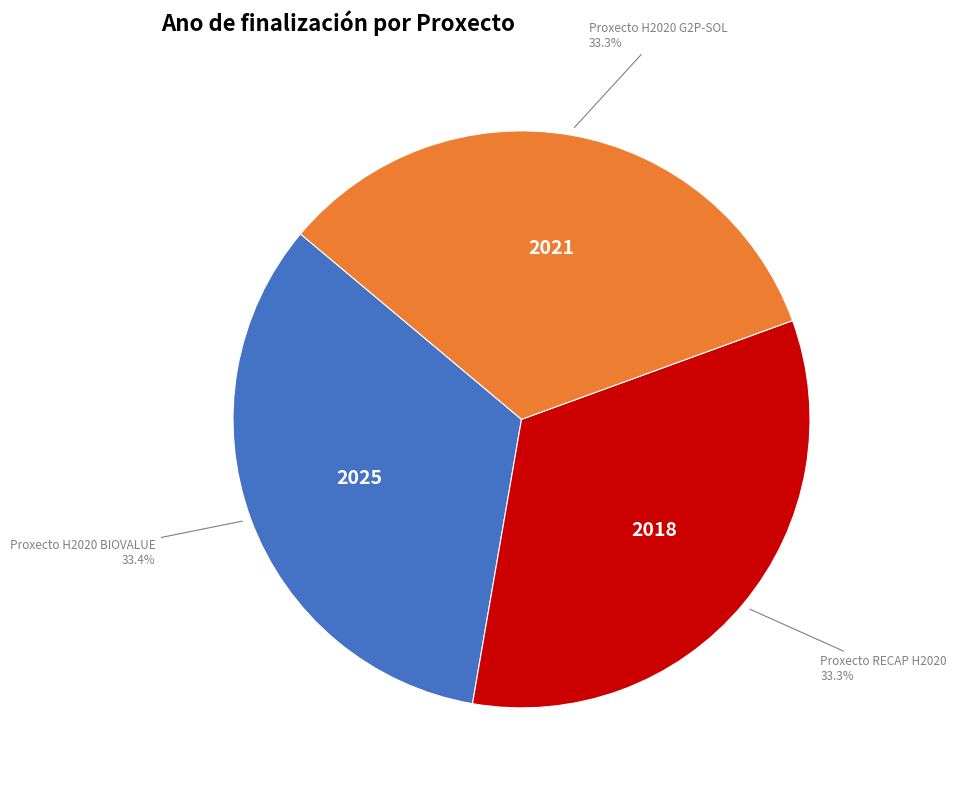

Is there a majority slice in this chart?

No